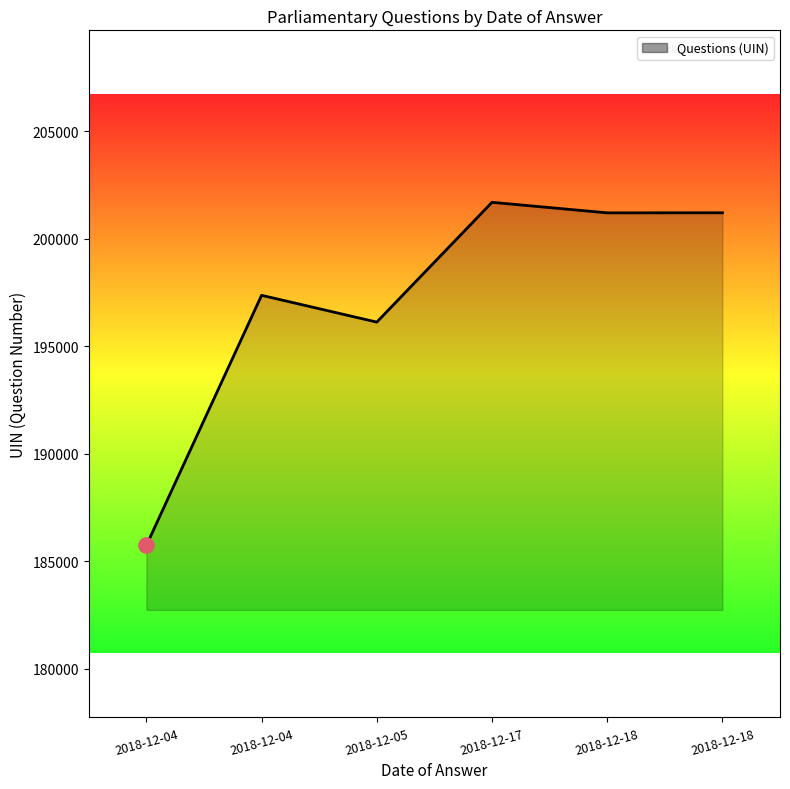

Which has a higher value, 2018-12-04 or 2018-12-17?

2018-12-17